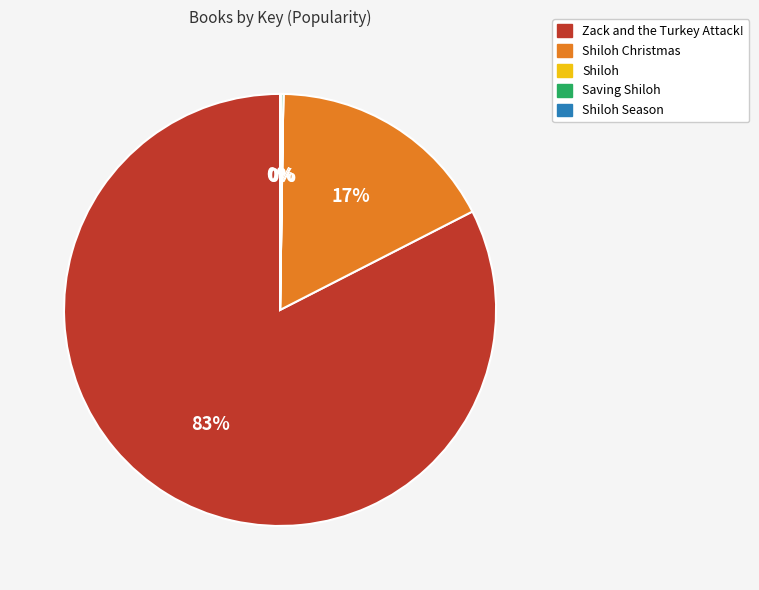

To the nearest percent, what is the difference between the largest and smallest slice percentages?

83%